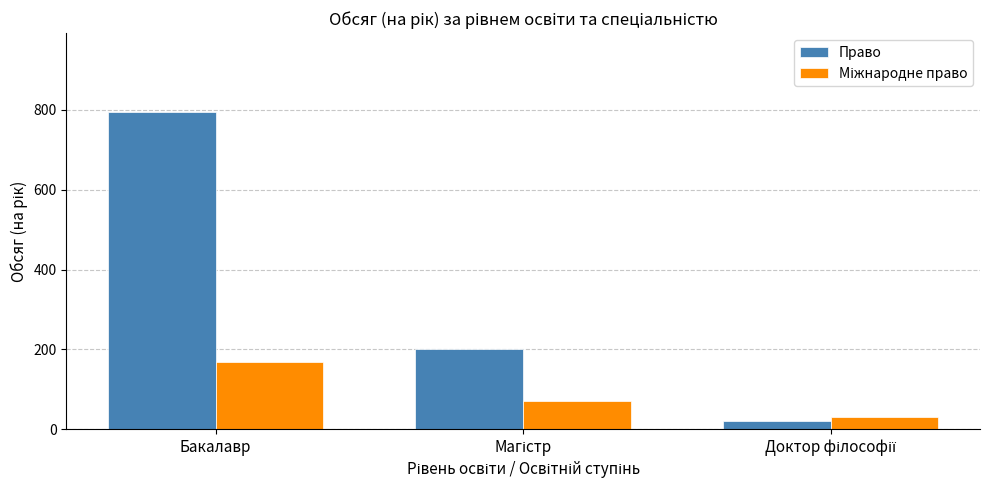

How many bars are there in each group?

2